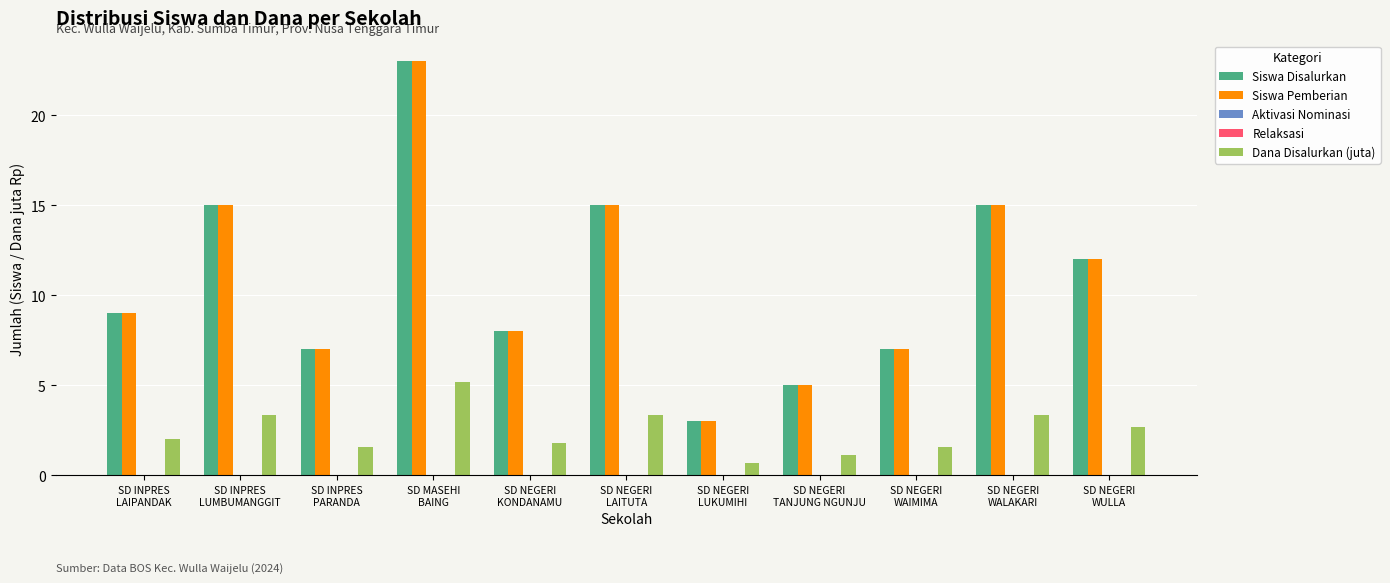

What is the total value across all series at SD NEGERI
LUKUMIHI?

6.7